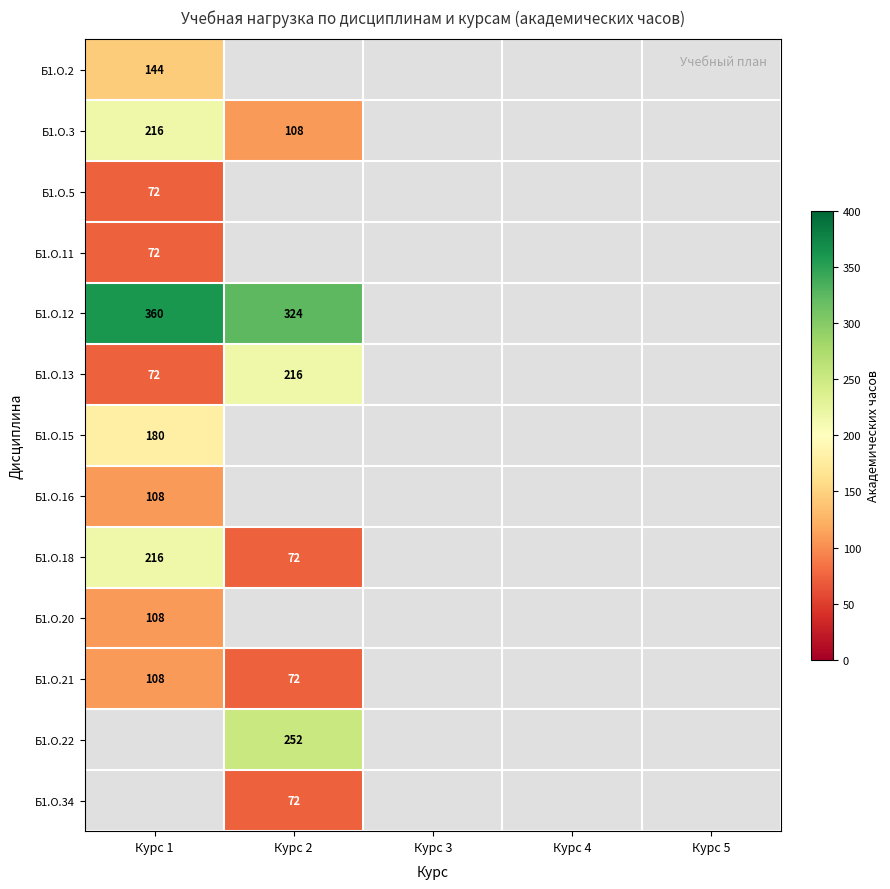

The Б1.О.21 series shows 108 at Курс 1. True or false?

True